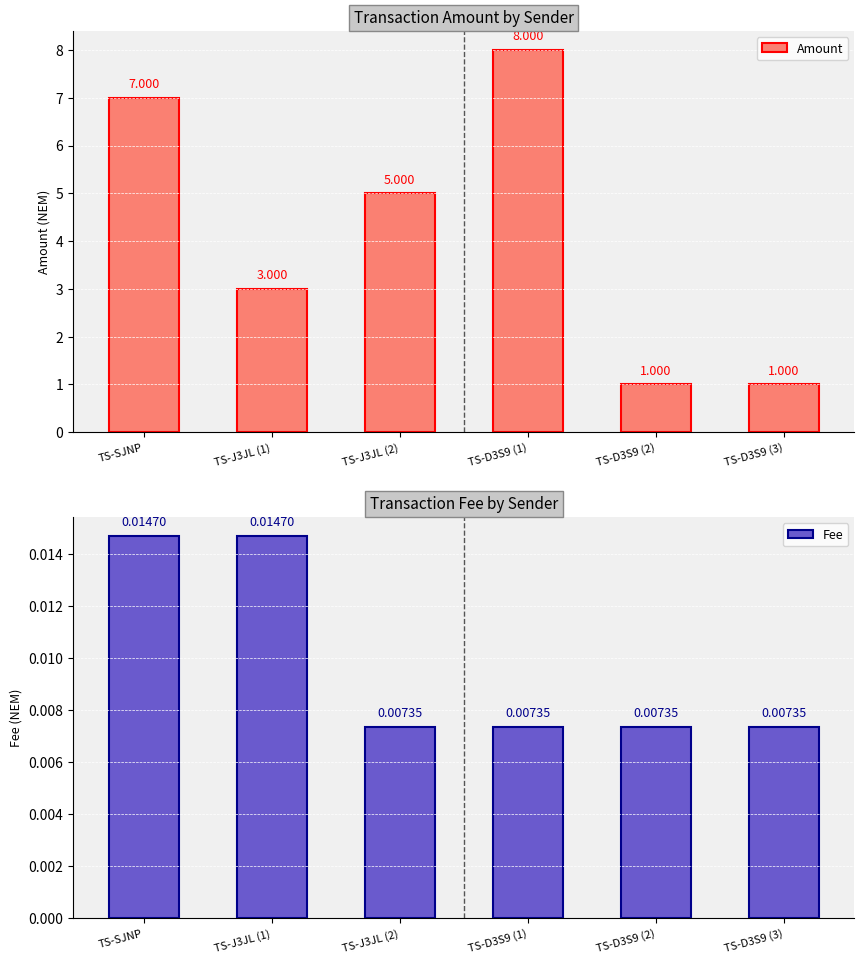

The value of Fee at TS-D3S9 (3) is 0.0. True or false?

False